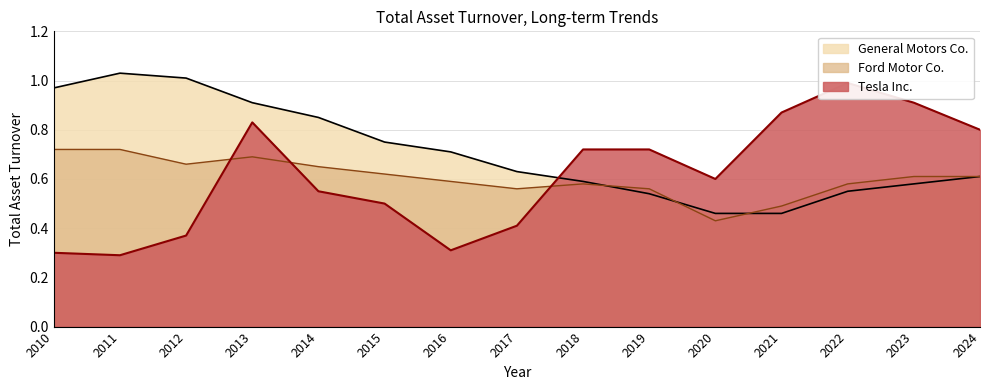

At which label does Ford Motor Co. reach its minimum?

2020